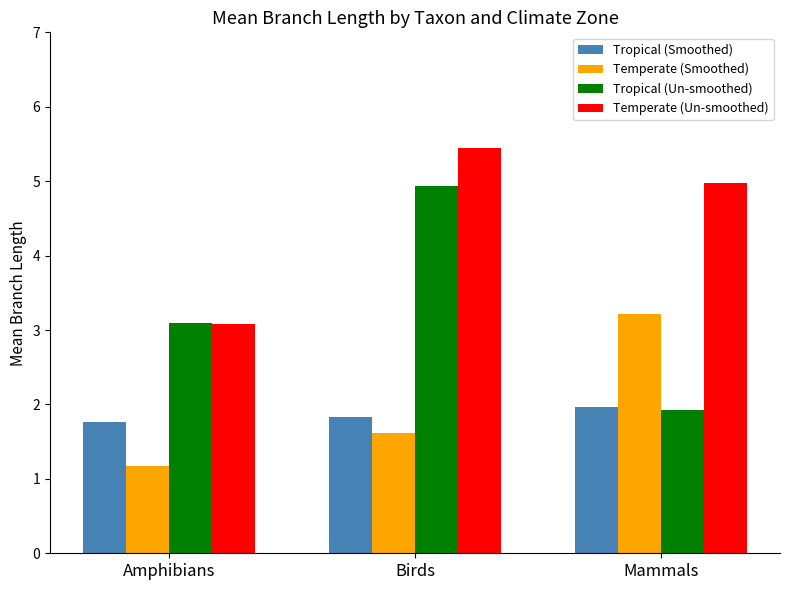

What is the label of the 1st bar from the left?

Amphibians